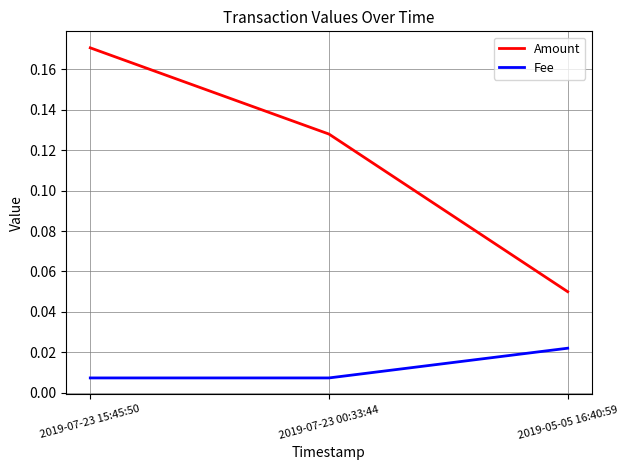

What position from the left is 2019-07-23 15:45:50?

1